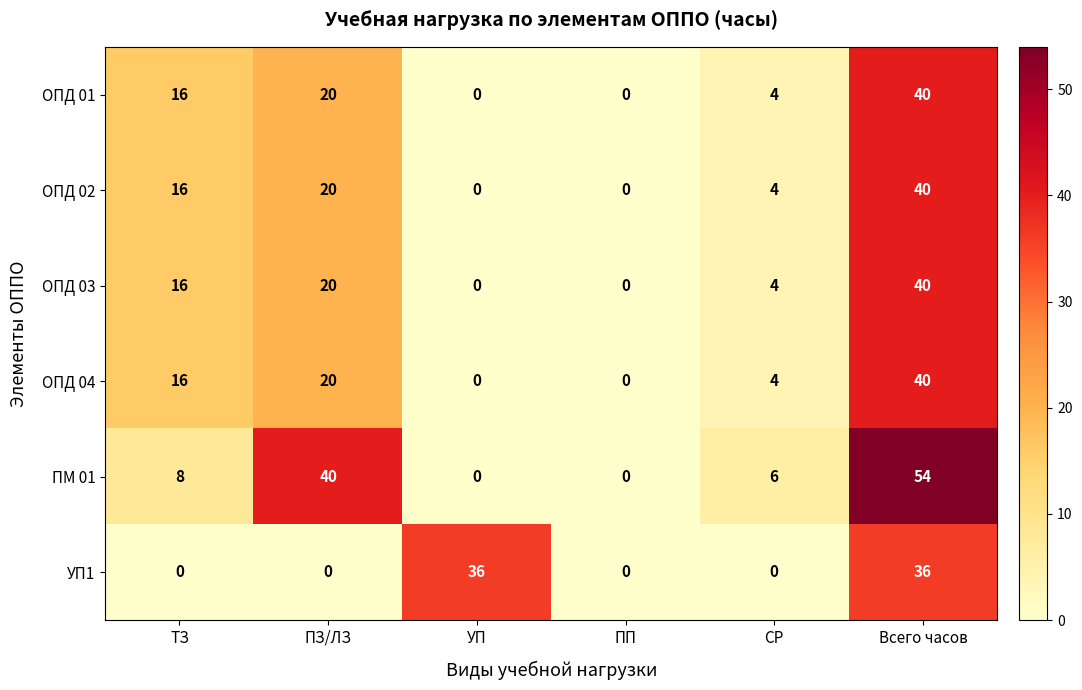

How many categories are shown in the chart?

6